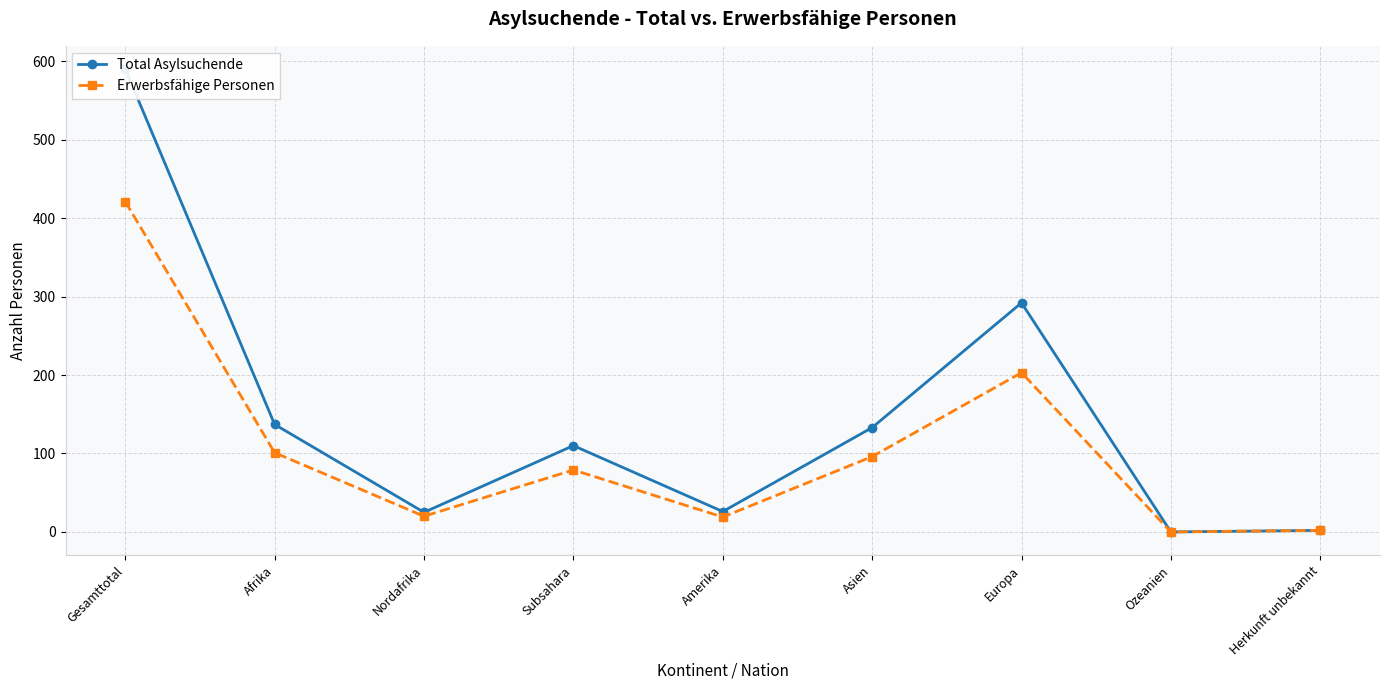

True or false: Erwerbsfähige Personen and Total Asylsuchende intersect in this chart.

False